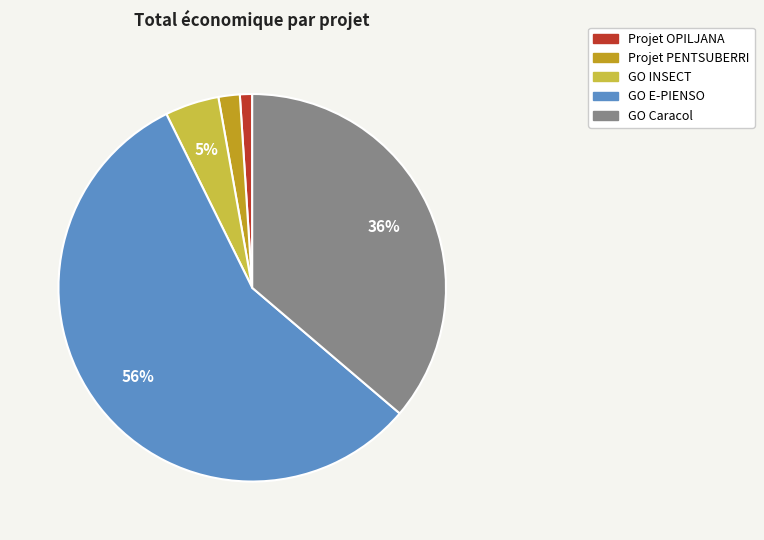

Between Projet OPILJANA and GO Caracol, which is larger?

GO Caracol